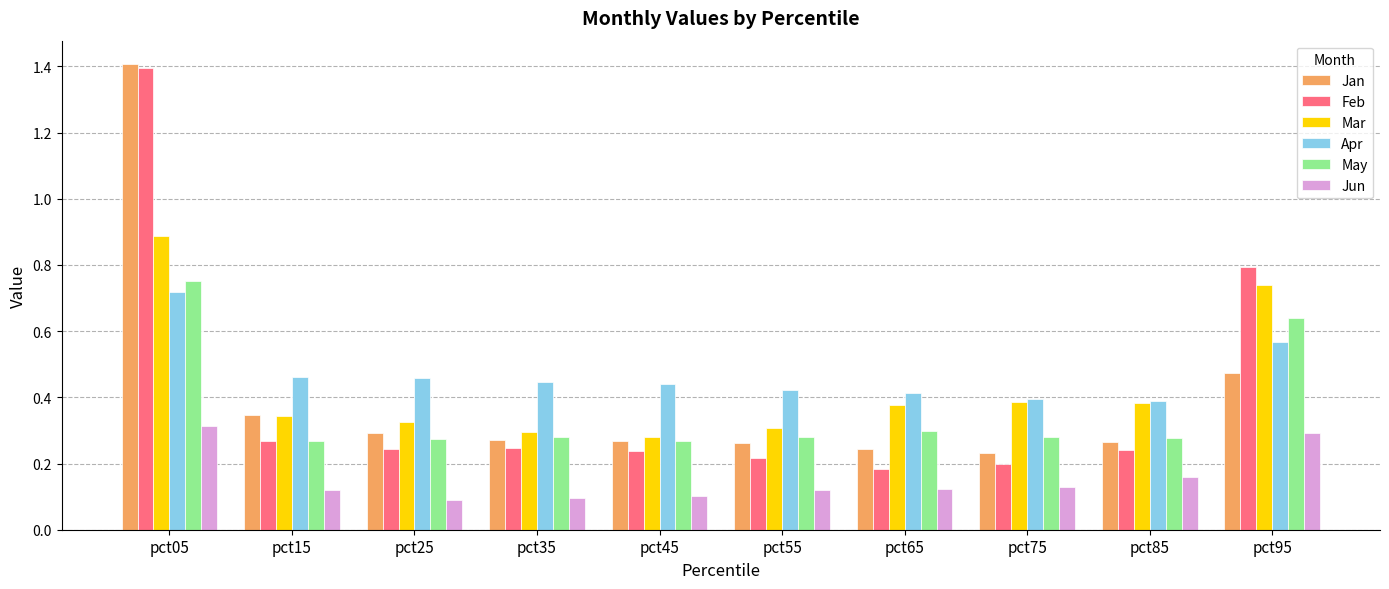

The Feb series shows 0.2 at pct95. True or false?

False